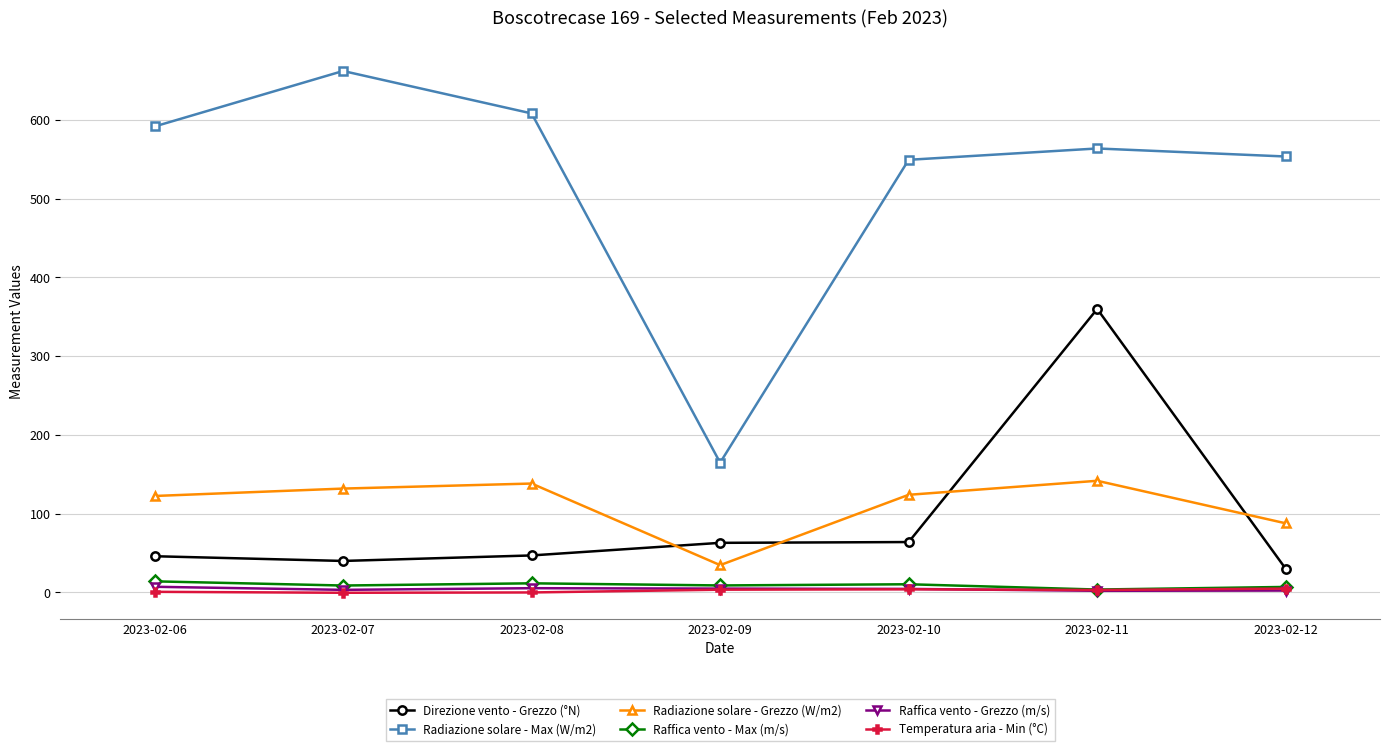

True or false: Radiazione solare - Max (W/m2) has more than 0 points higher than both neighbors.

True